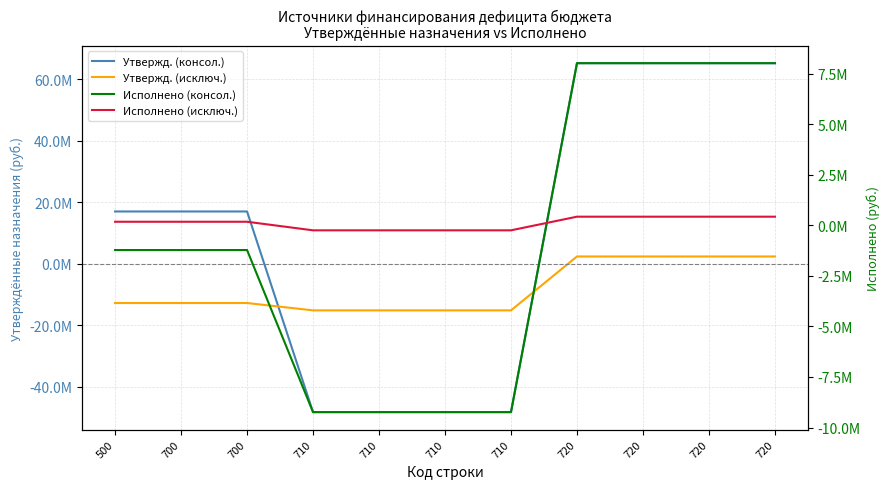

What is the difference between the highest and lowest values at 710?

48010200.0